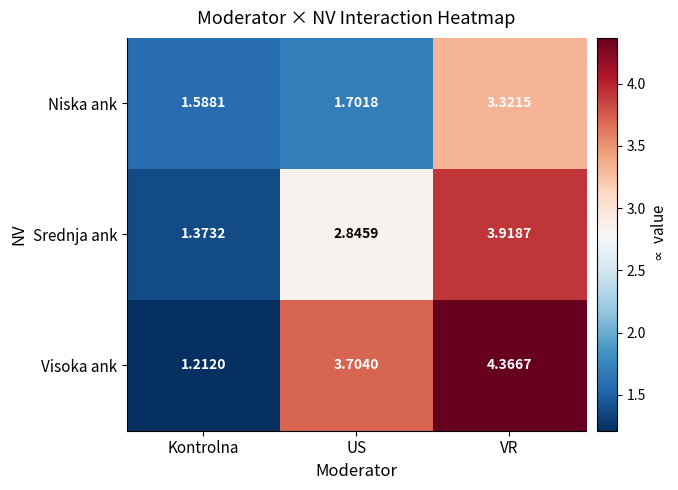

Rank the series by their maximum value, from lowest to highest.

Niska ank, Srednja ank, Visoka ank